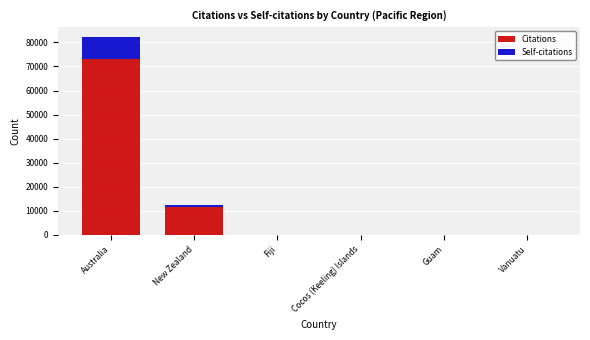

How many data points does each series have?

6